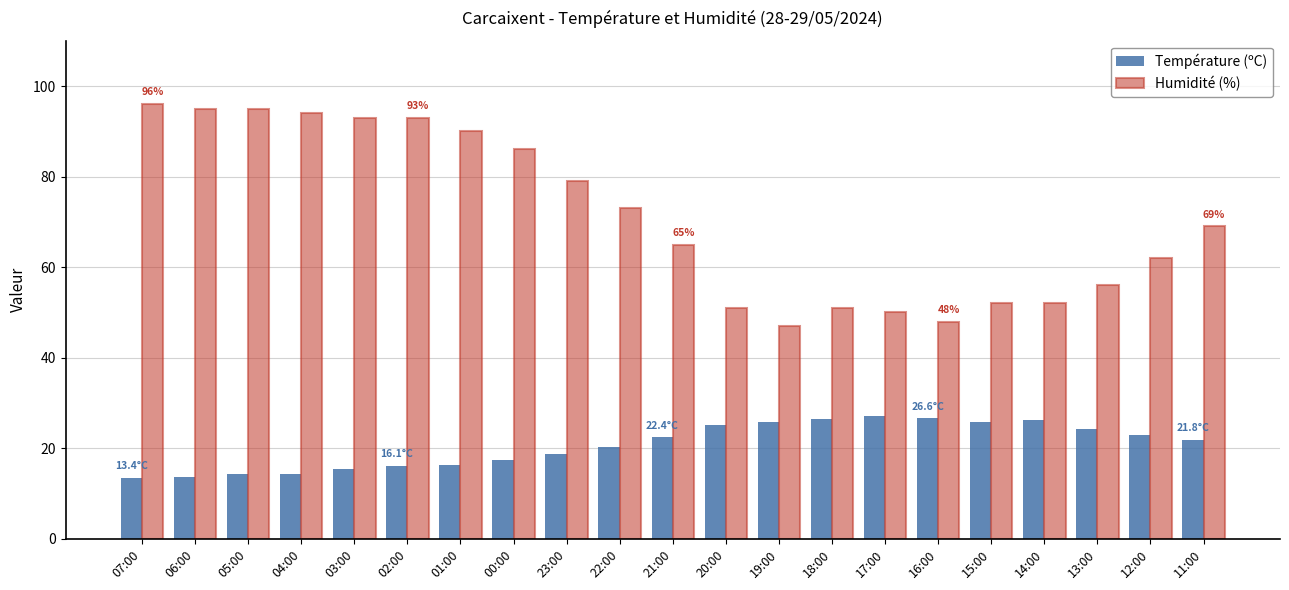

Is the value of Humidité (%) at 17:00 greater than the value of Température (ºC) at 19:00?

Yes